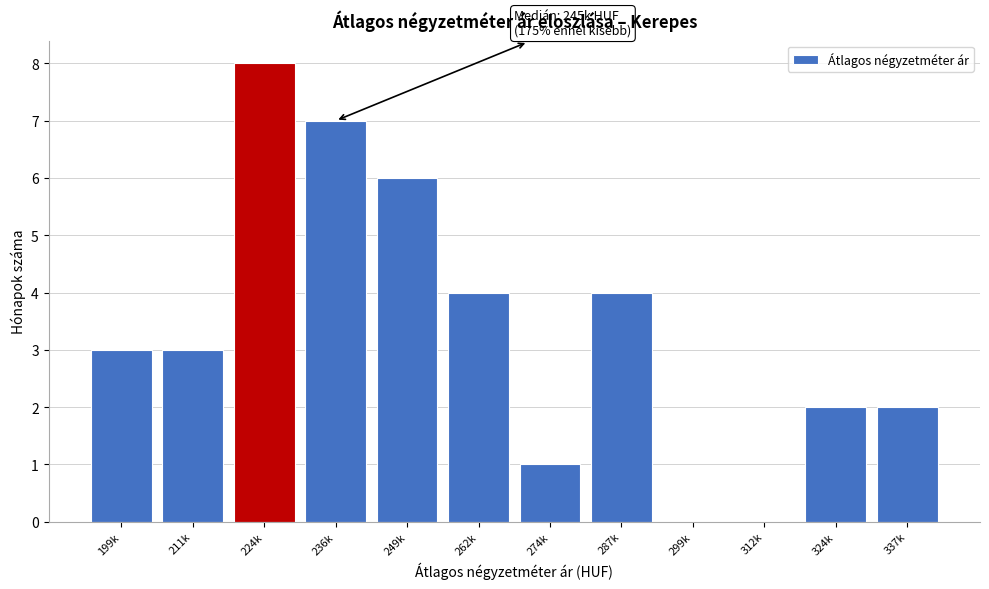

Reading left to right, transcribe all the data shown in this chart.

199k=3	211k=3	224k=8	236k=7	249k=6	262k=4	274k=1	287k=4	299k=0	312k=0	324k=2	337k=2